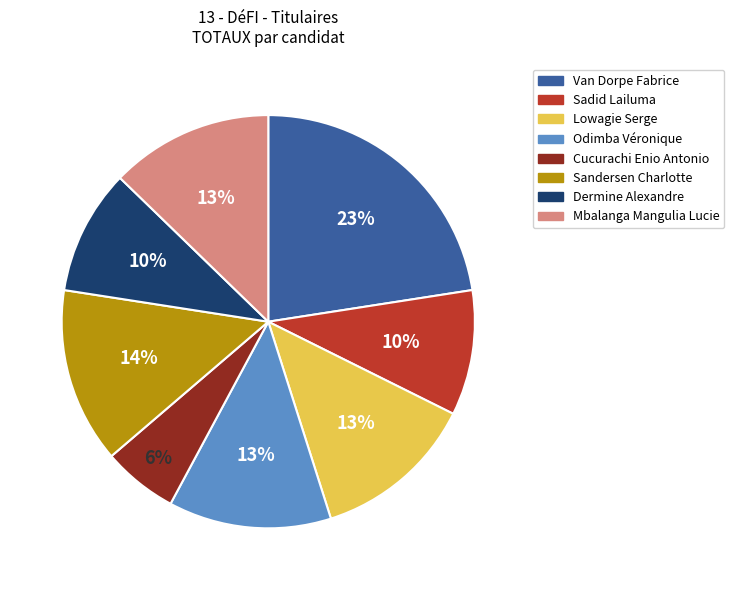

Is the sum of Sandersen Charlotte and Sadid Lailuma greater than half?

No